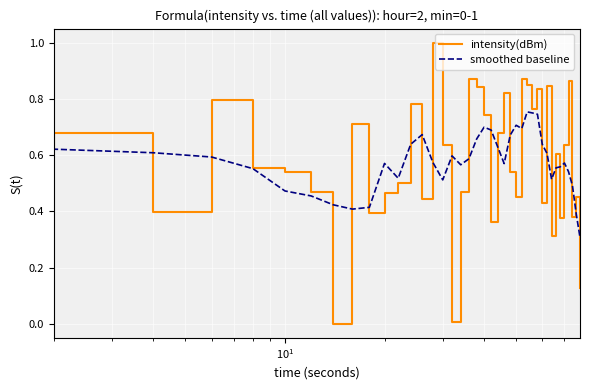

Rank the series by their maximum value, from lowest to highest.

smoothed baseline, intensity(dBm)